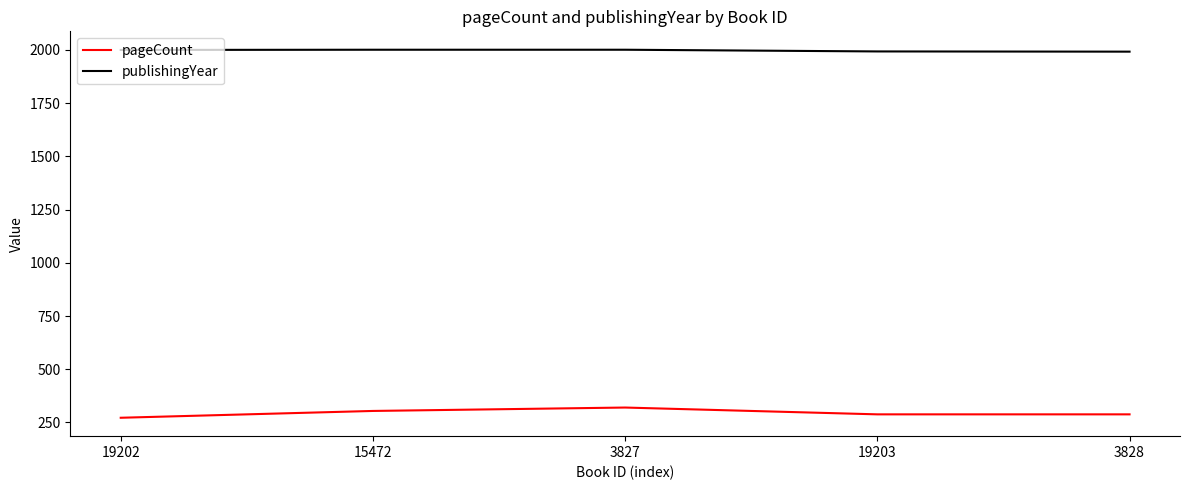

Which series has the largest range (max minus min)?

pageCount